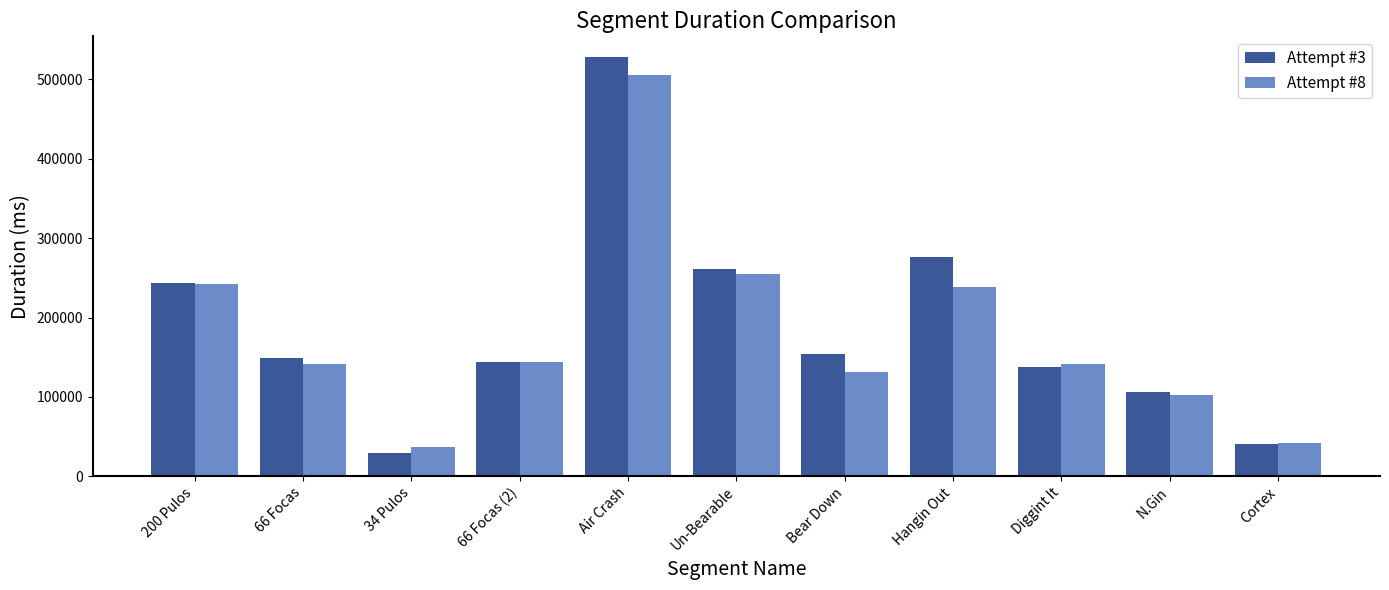

The Attempt #3 series shows 106299 at N.Gin. True or false?

True